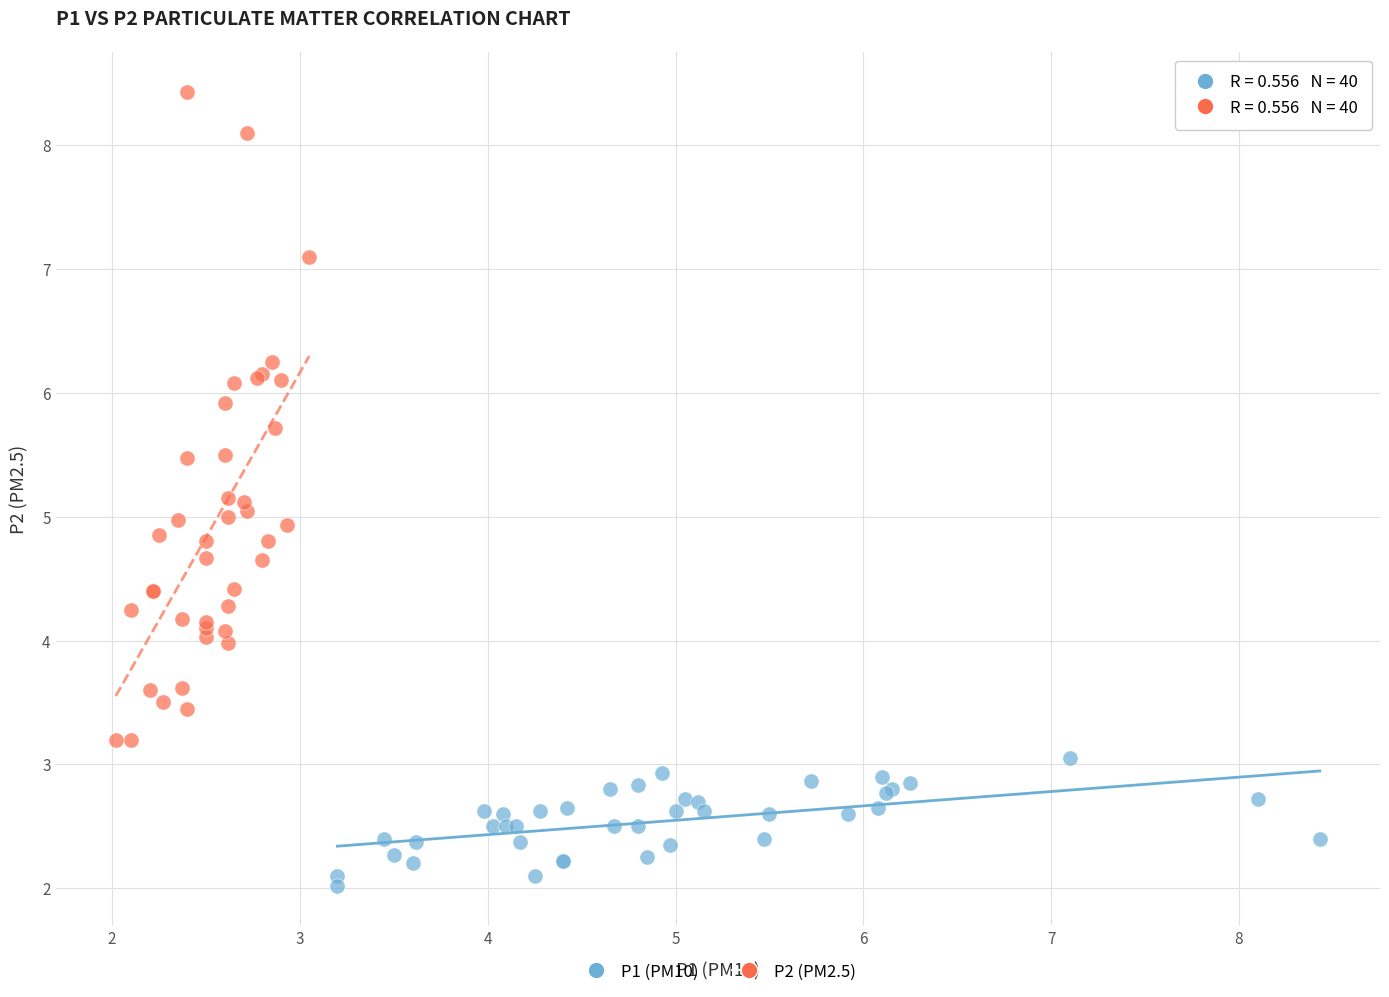

What are all the series names shown in the legend?

P1 (PM10), P2 (PM2.5)